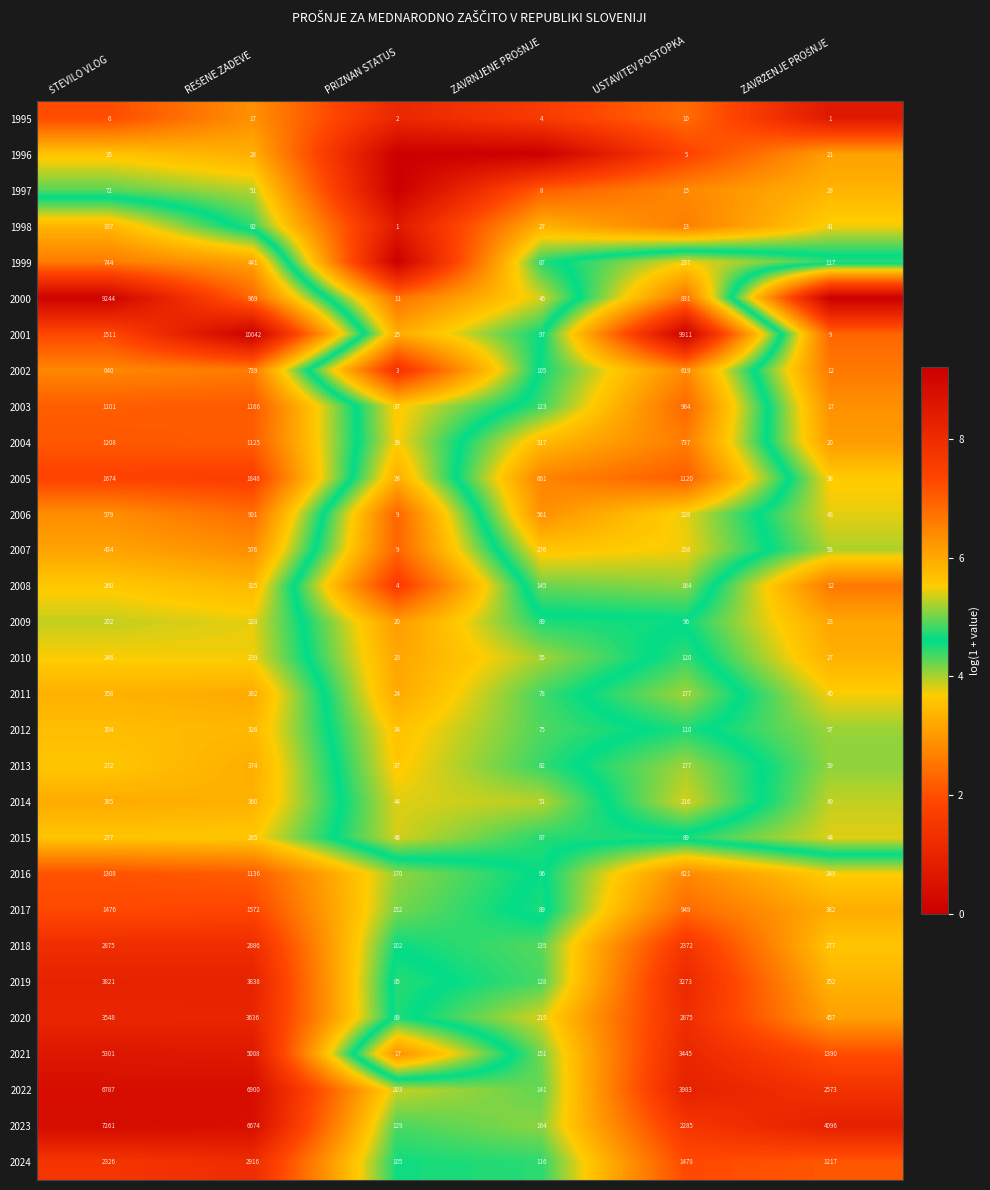

What is the total value across all series at USTAVITEV POSTOPKA?

37358